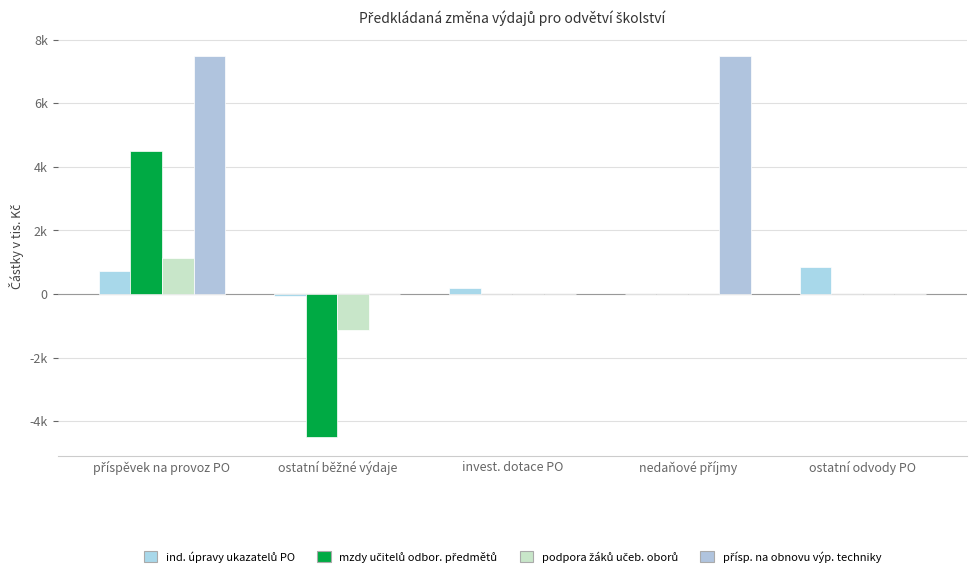

At which category is the sum across all series the highest?

příspěvek na provoz PO